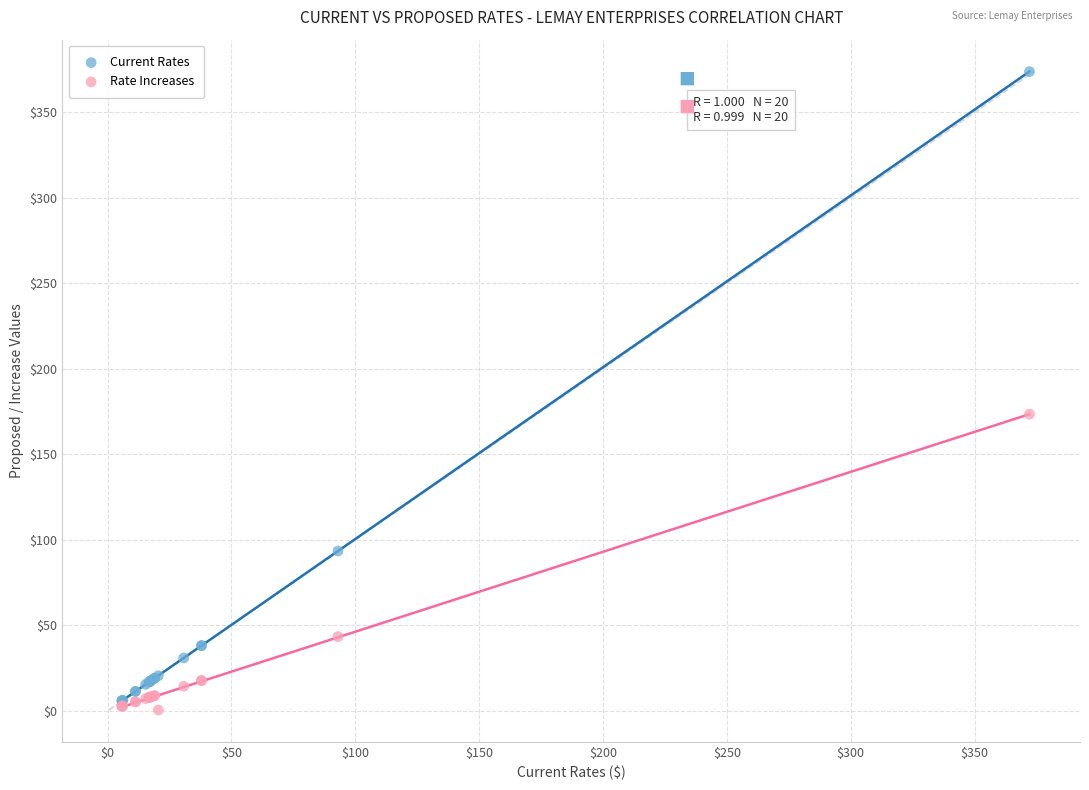

Which series contains the lowest Y value?

Rate Increases